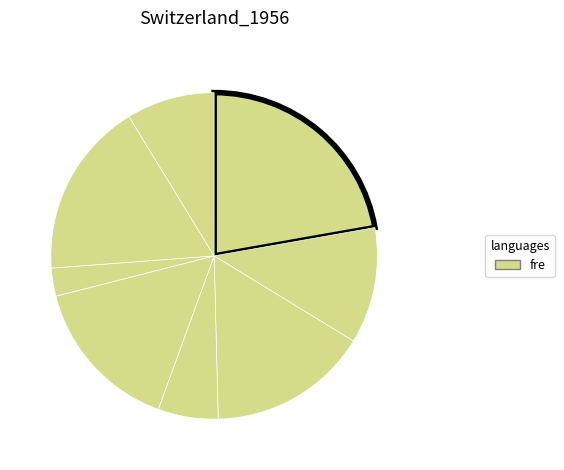

How many slices are in this pie chart?

8